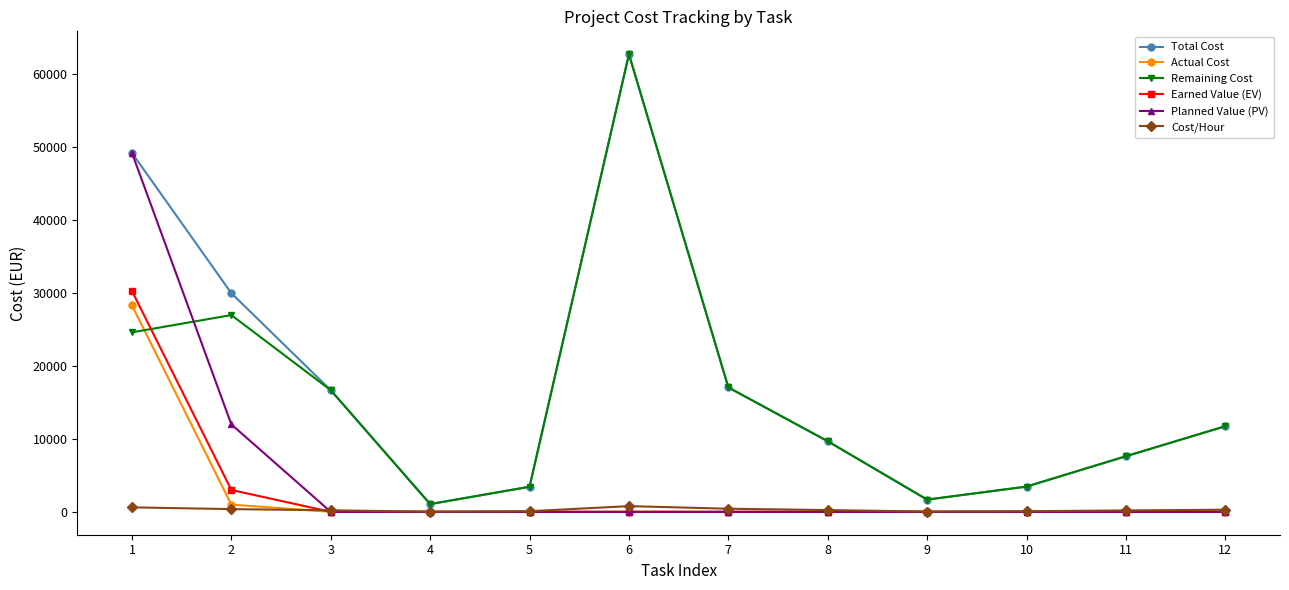

Does the chart display data point markers on the line(s)?

Yes